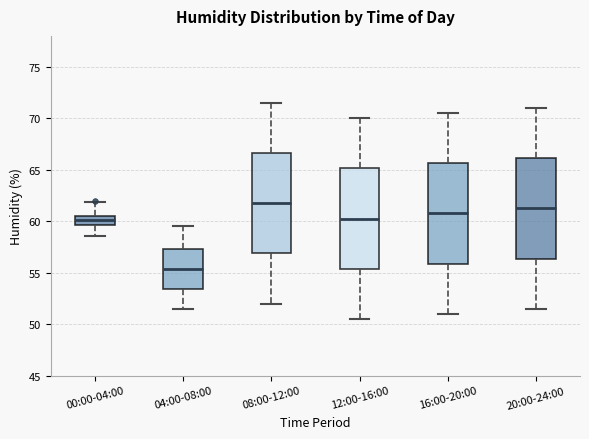

Reading left to right, transcribe this box plot: for each box, give where its median line is, the range the box spans, and where its two whiskers end, as read against the y-axis. The values are not printed on the chart, so give them approximately, as read against the axis.

00:00-04:00: median 60.0, box 59.5 to 60.5, whiskers 58.5 to 62.0
04:00-08:00: median 55.5, box 53.5 to 57.5, whiskers 51.5 to 59.5
08:00-12:00: median 62.0, box 57.0 to 66.5, whiskers 52.0 to 71.5
12:00-16:00: median 60.5, box 55.5 to 65.0, whiskers 50.5 to 70.0
16:00-20:00: median 61.0, box 56.0 to 65.5, whiskers 51.0 to 70.5
20:00-24:00: median 61.5, box 56.5 to 66.0, whiskers 51.5 to 71.0